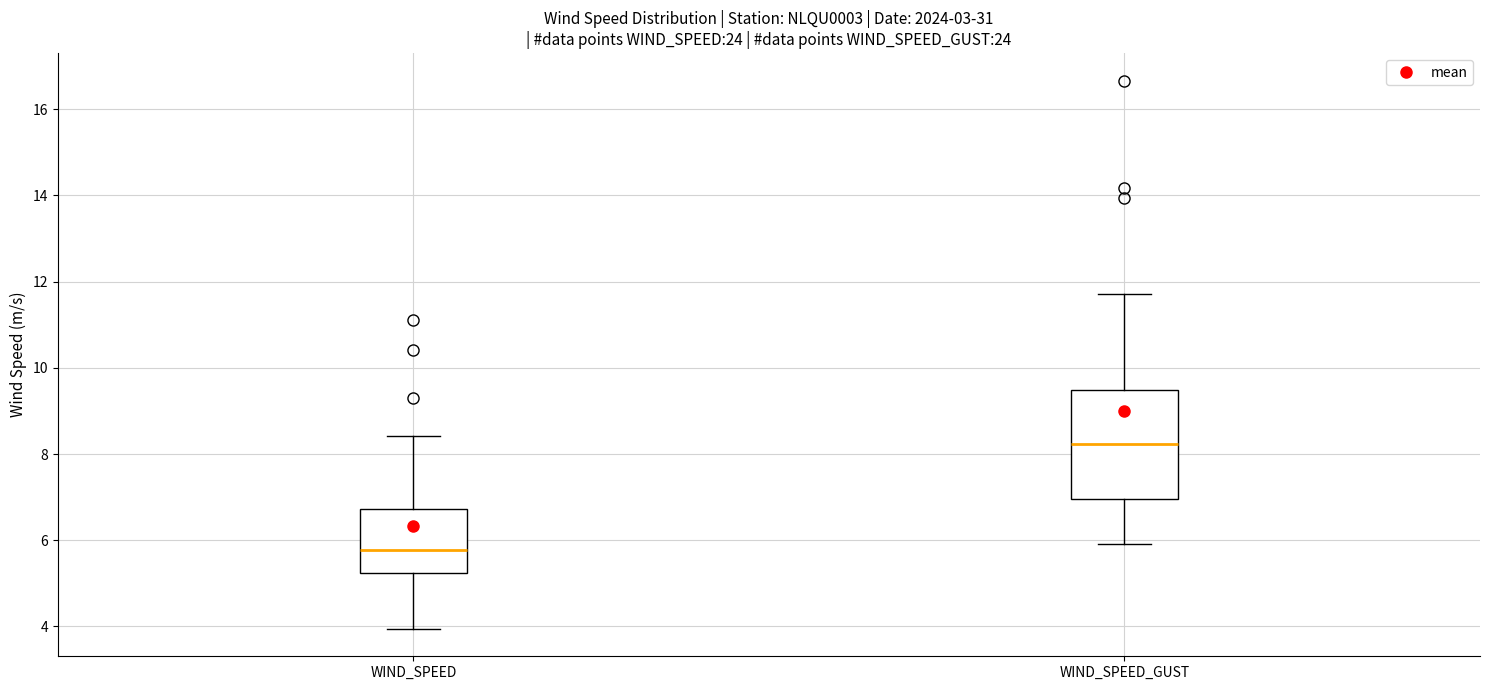

Reading left to right, read every box against the y-axis: the position of its median line, the range the box covers, and the ends of its whiskers. The values are not printed on the chart, so give them approximately, as read against the axis.

WIND_SPEED: median 5.8, box 5.2 to 6.8, whiskers 4.0 to 8.4
WIND_SPEED_GUST: median 8.2, box 7.0 to 9.4, whiskers 6.0 to 11.8